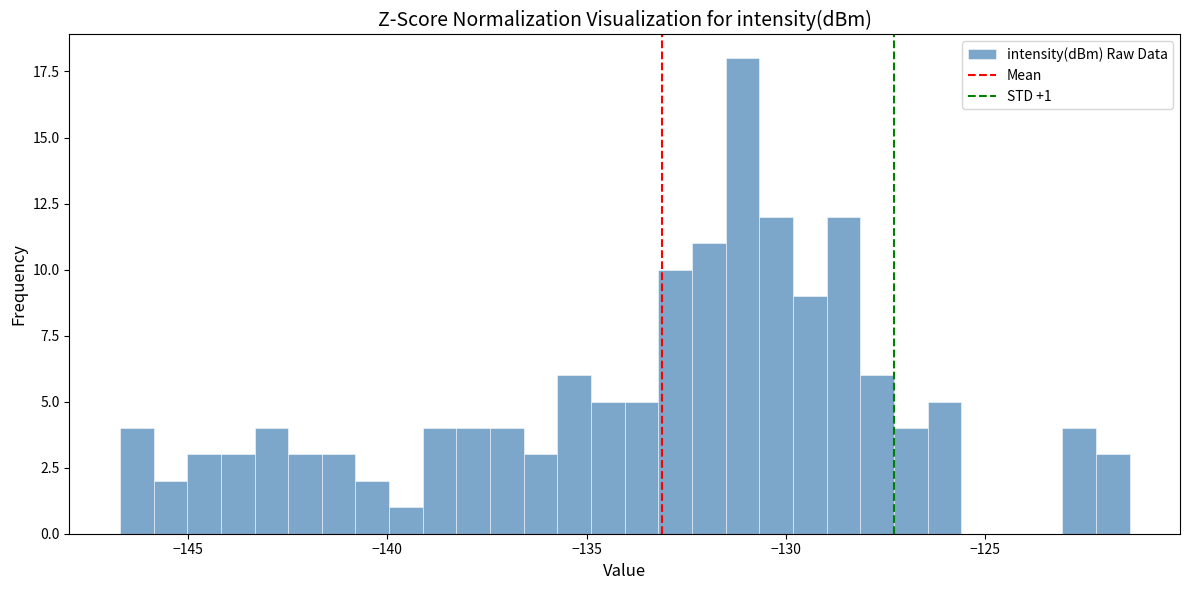

Read against the x-axis, roughly where is the centre of the tallest bar?

-131.0